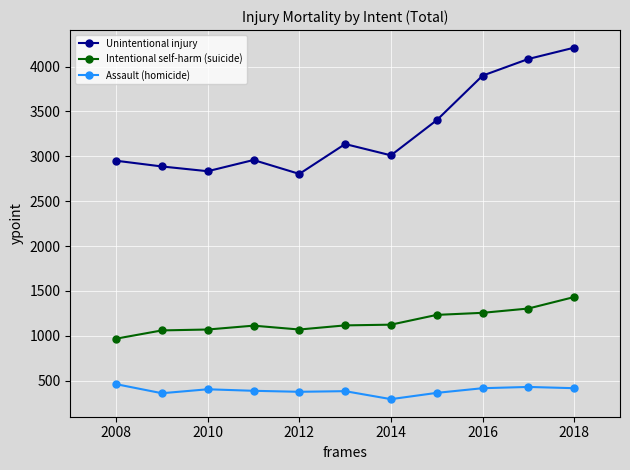

True or false: Intentional self-harm (suicide) and Unintentional injury cross at least once.

False